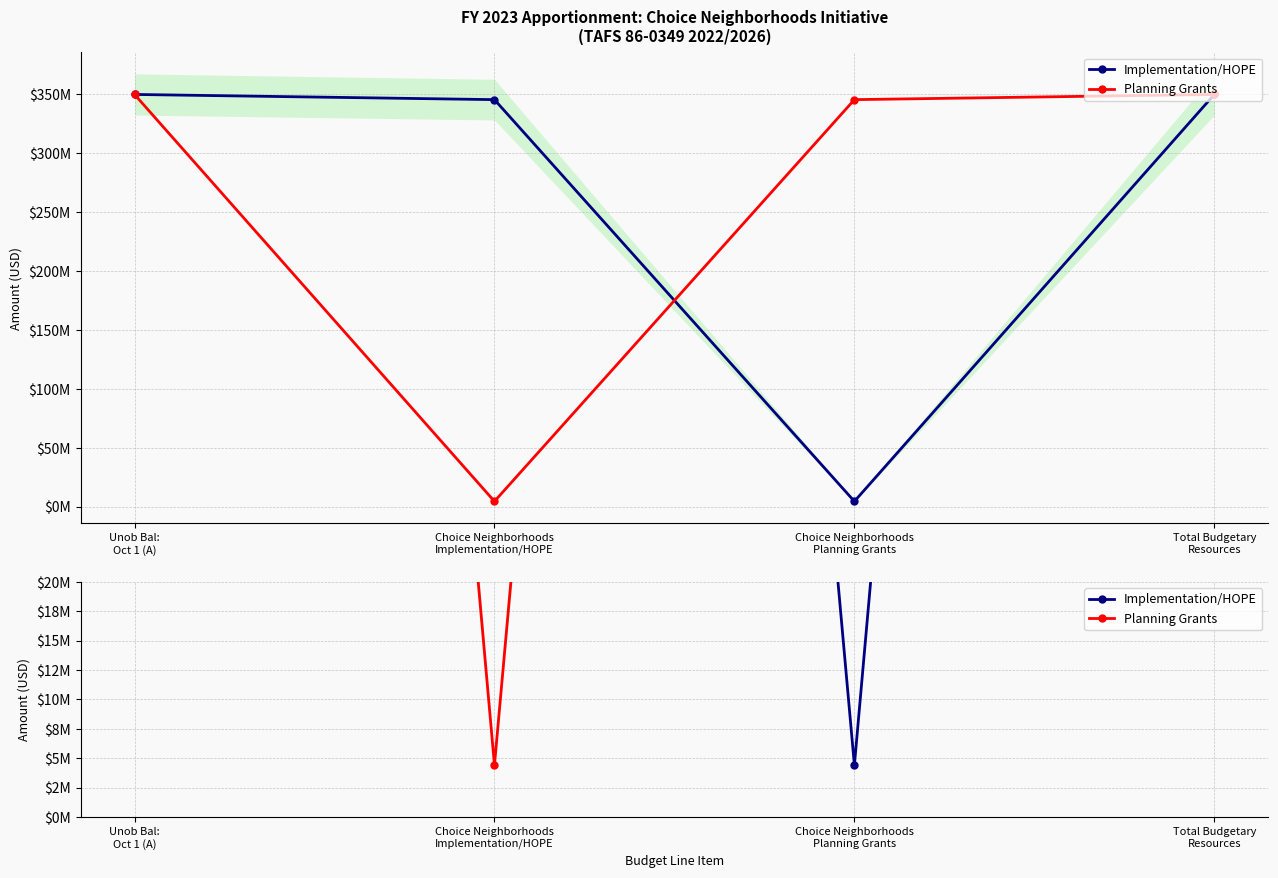

What is the label of the 1st point from the right?

Total Budgetary
Resources